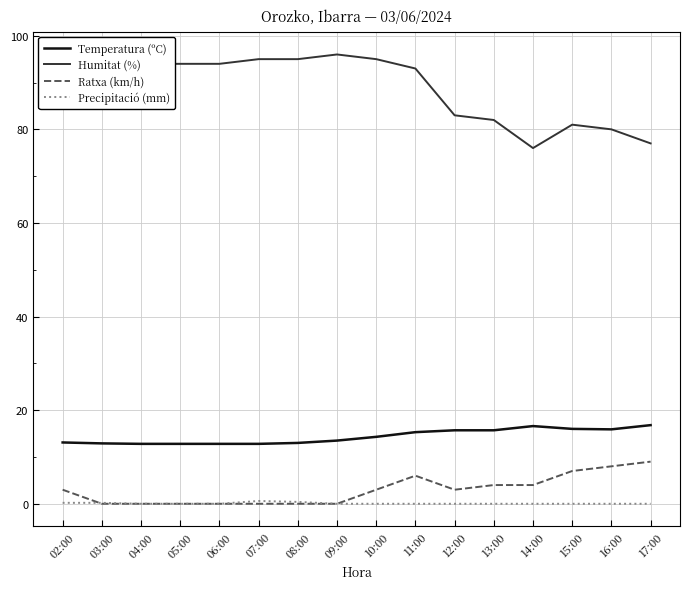

Does the chart display data point markers on the line(s)?

No